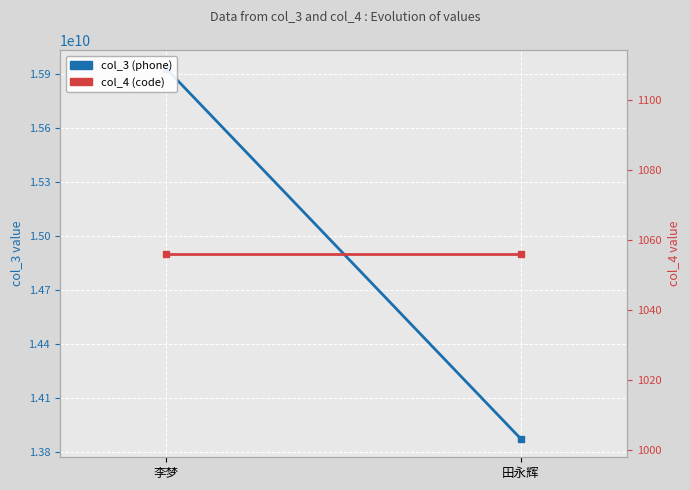

How many lines are shown in the chart?

2